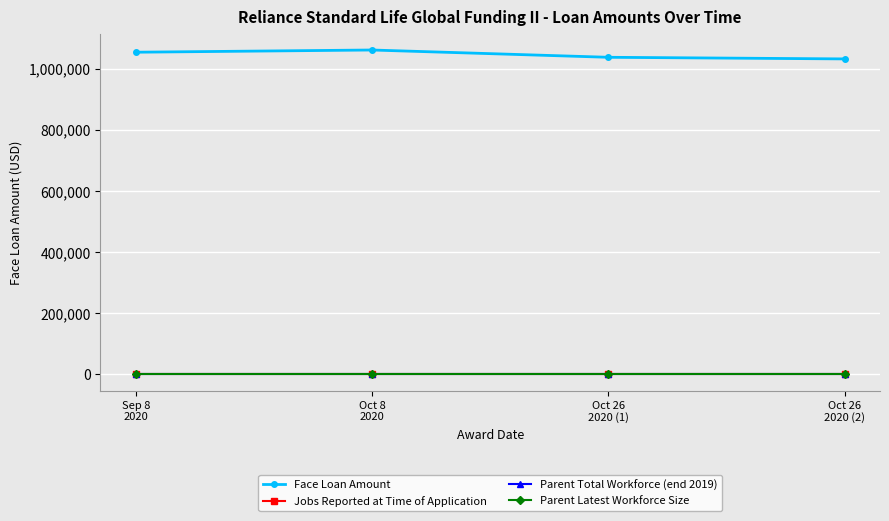

What is the maximum value shown in the chart?

1061541